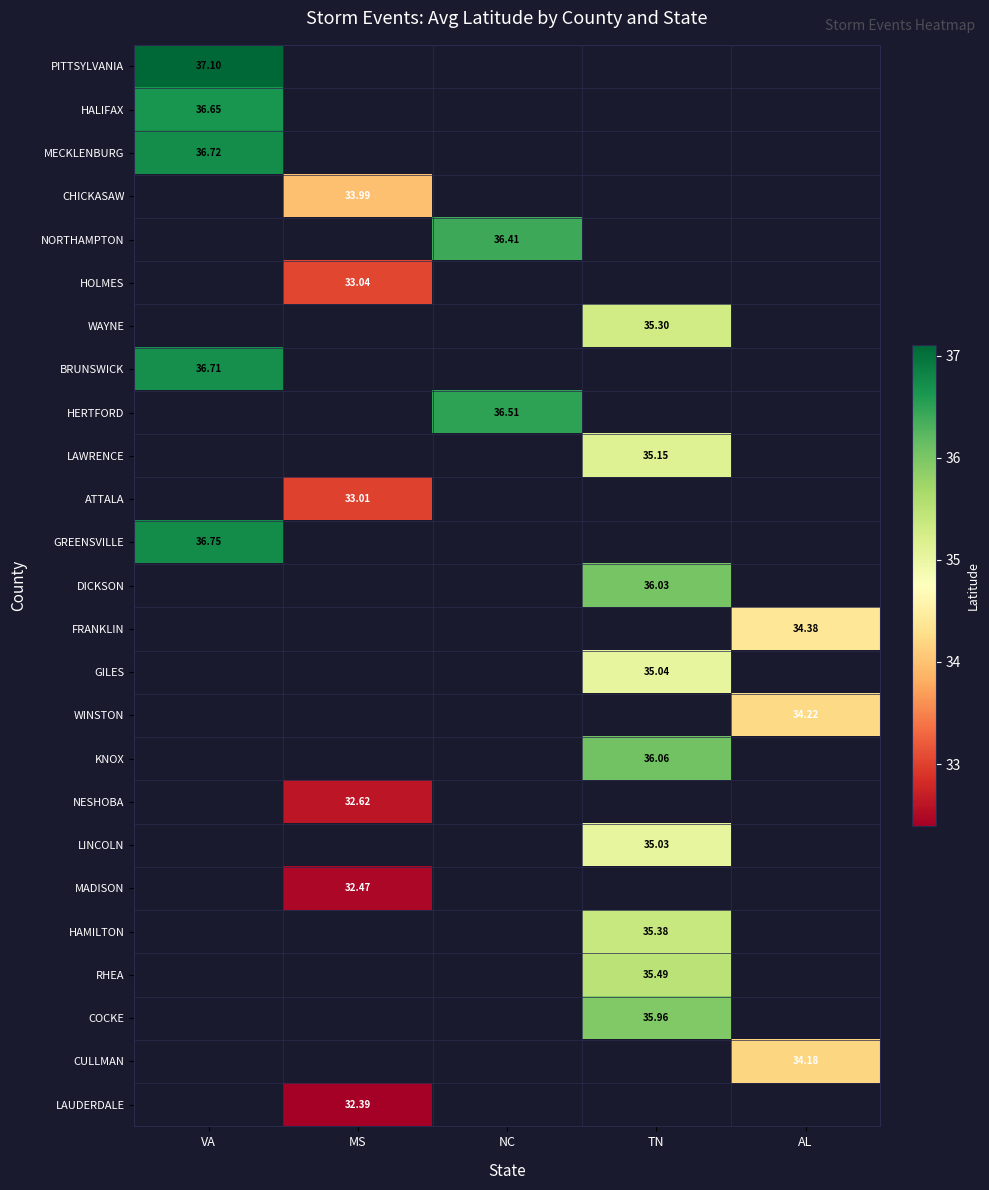

At which label is GREENSVILLE closest to 36?

VA